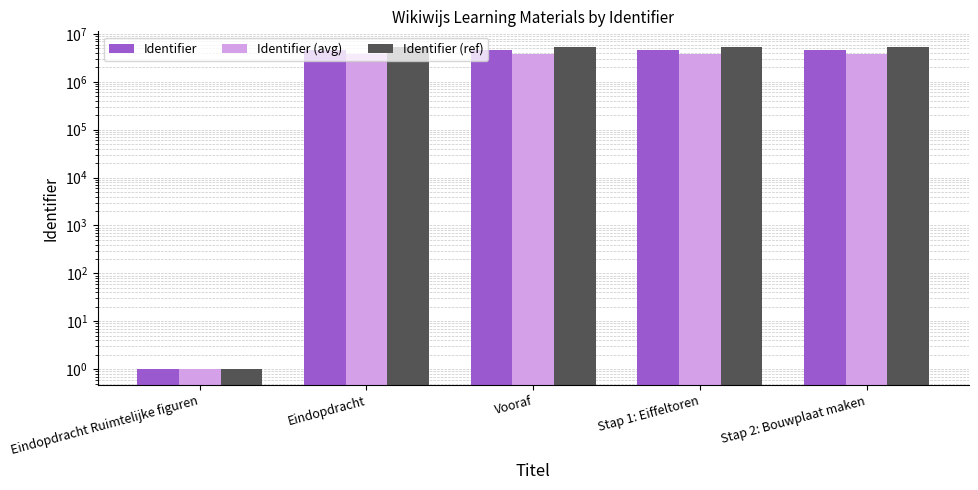

Count the number of categories in the chart.

5